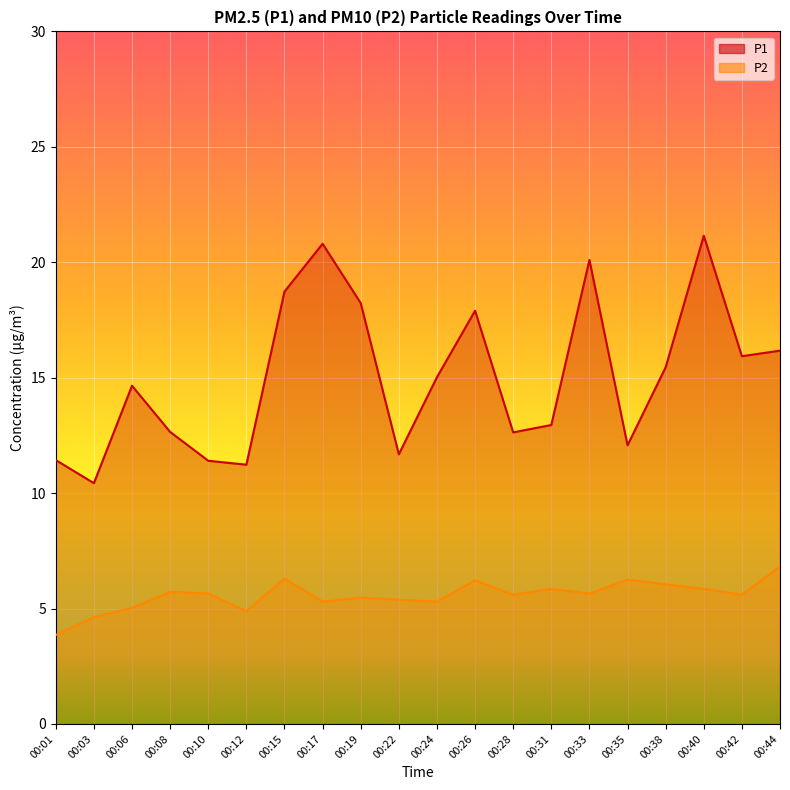

The value of P2 at 00:42 is 1.6. True or false?

False